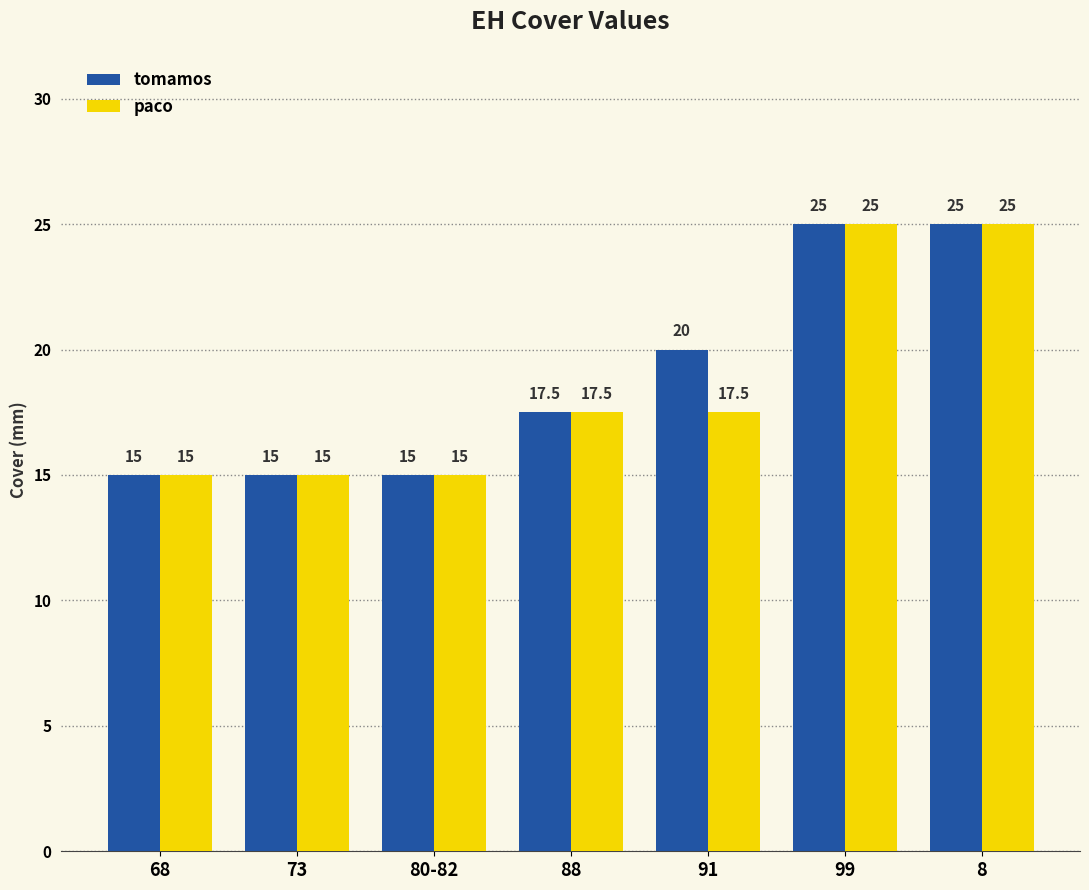

The value of paco at 80-82 is 15.0. True or false?

True